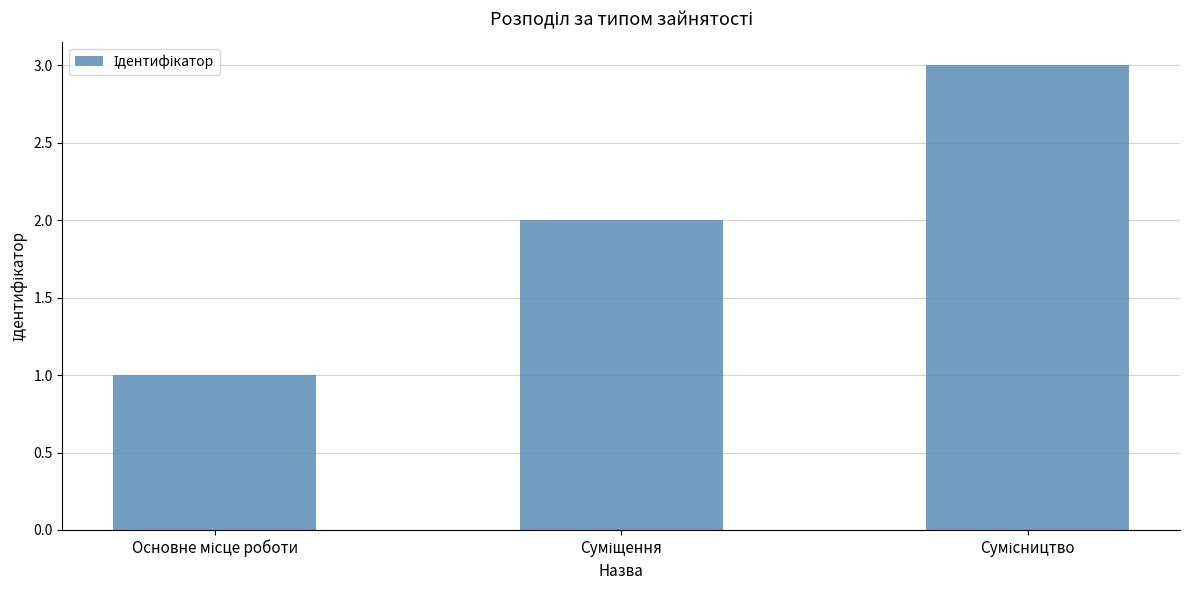

Does the chart contain stacked bars?

No